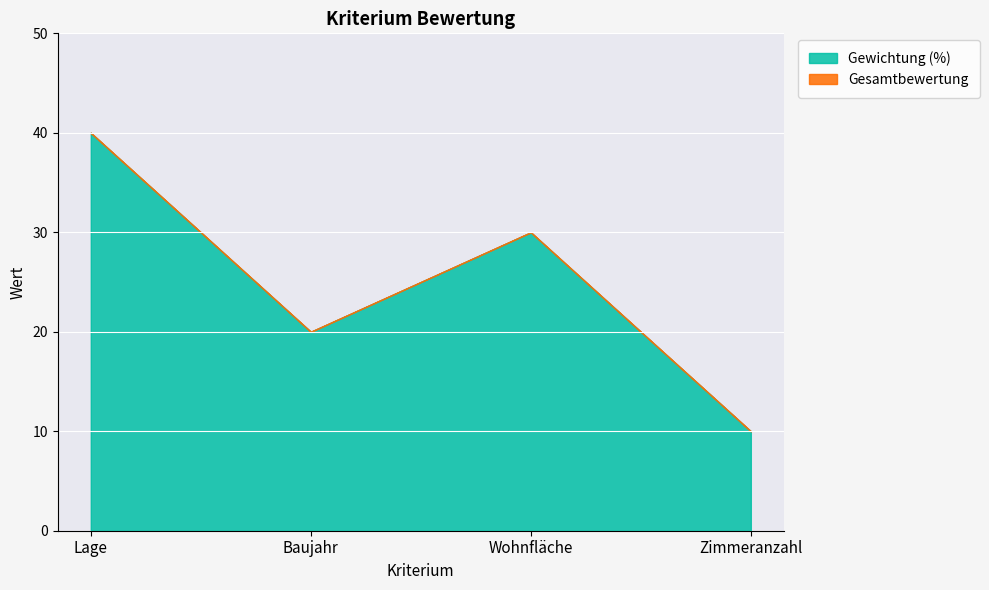

The Gewichtung (%) series shows 20 at Baujahr. True or false?

True